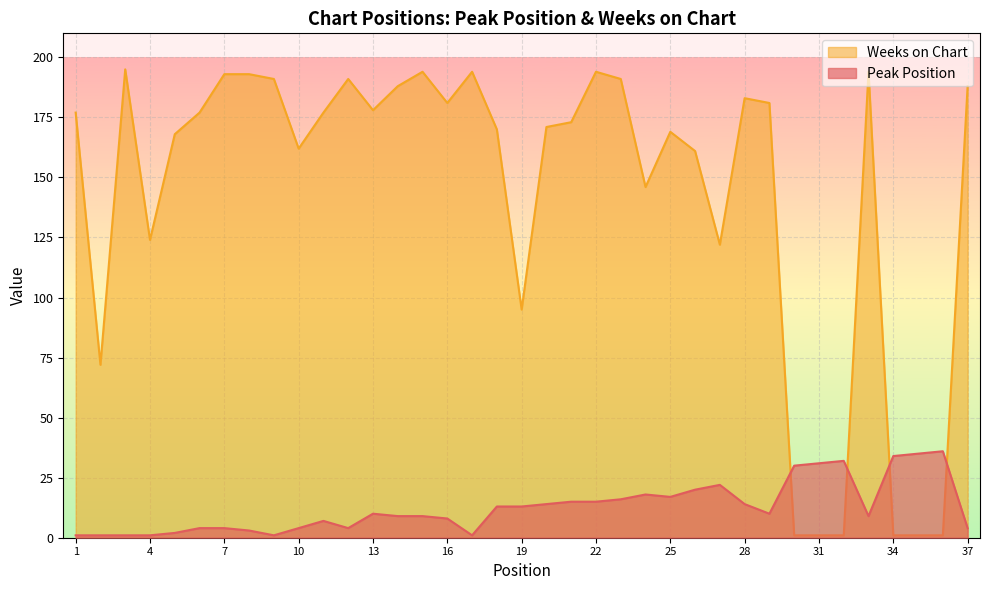

Where does the Peak Position series first go above 10?

18